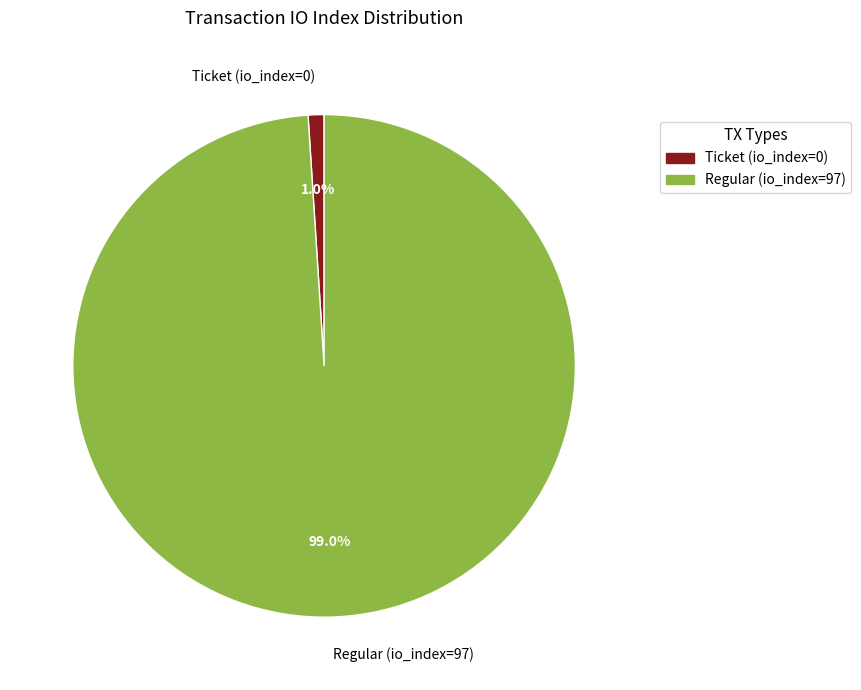

Does Ticket (io_index=0) account for over 50% of the chart?

No